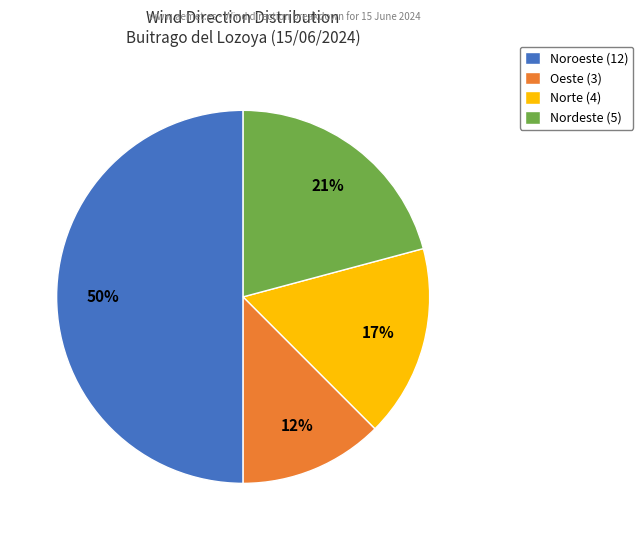

What is the largest slice in the pie chart?

Noroeste (12)